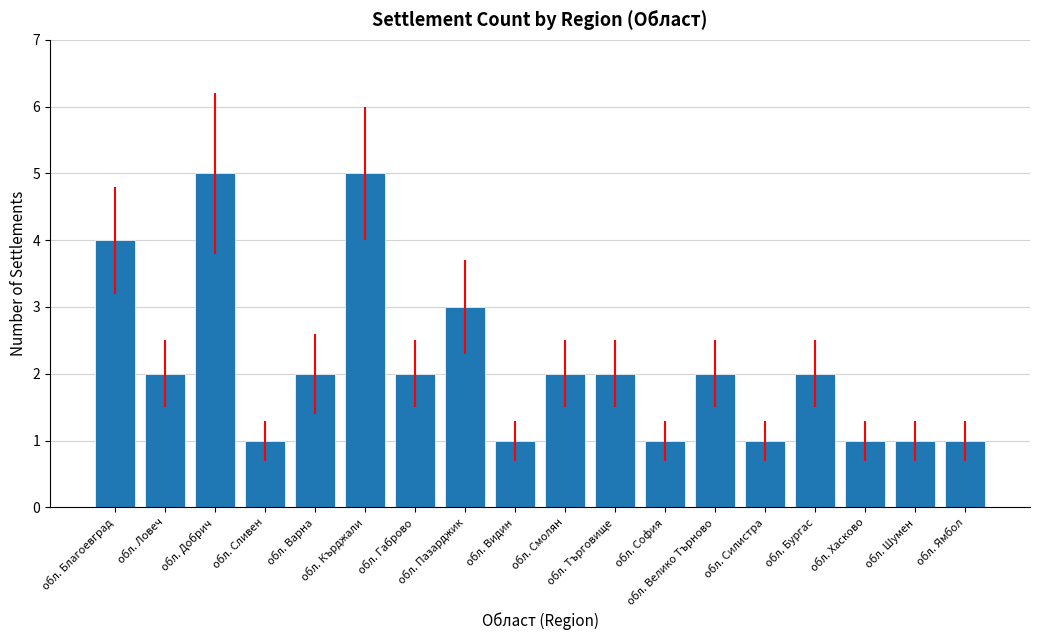

What is the label of the 15th bar from the left?

обл. Бургас